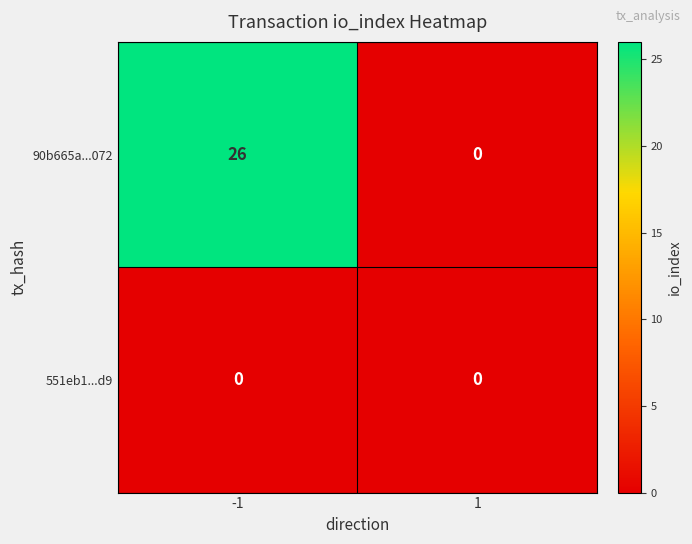

Reading right to left, transcribe all the data shown in this chart.

90b665a...072: 1=0	-1=26
551eb1...d9: 1=0	-1=0